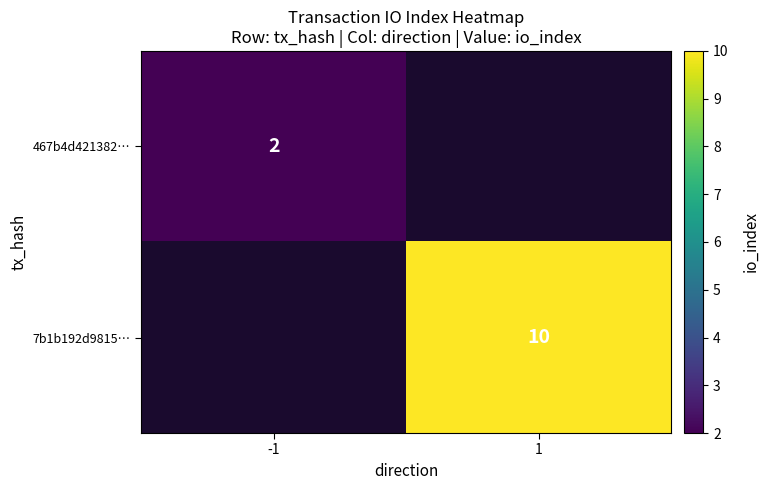

What is the greatest value displayed?

10.0